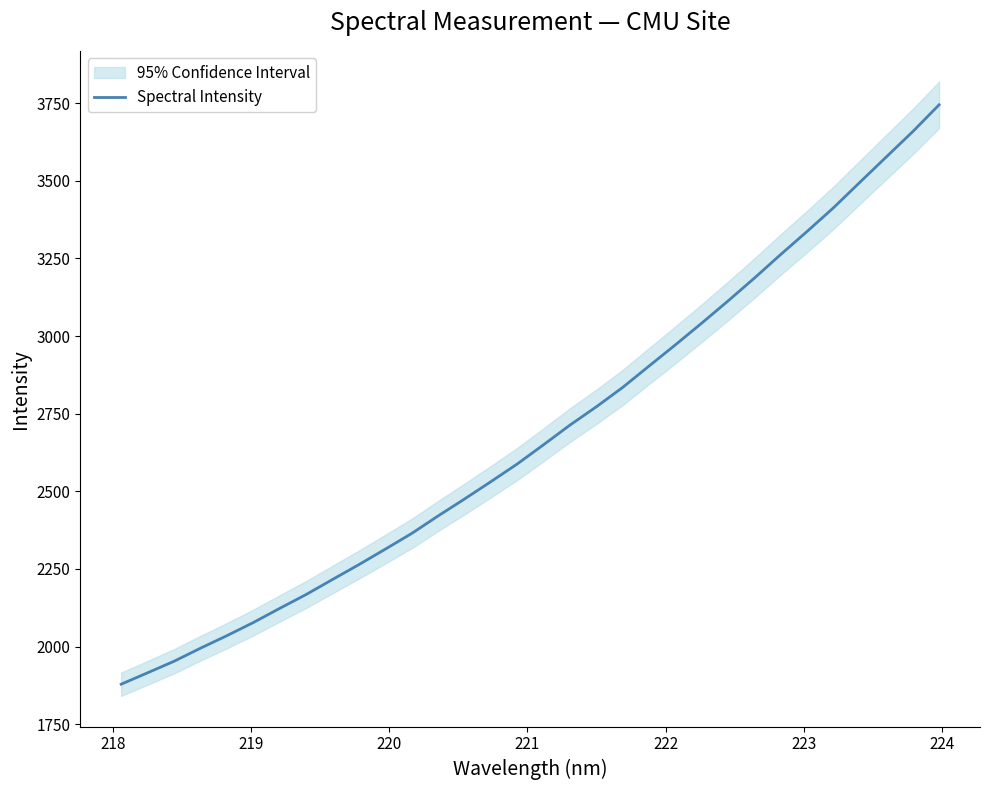

True or false: the data shows 3359.6 at 218.

False